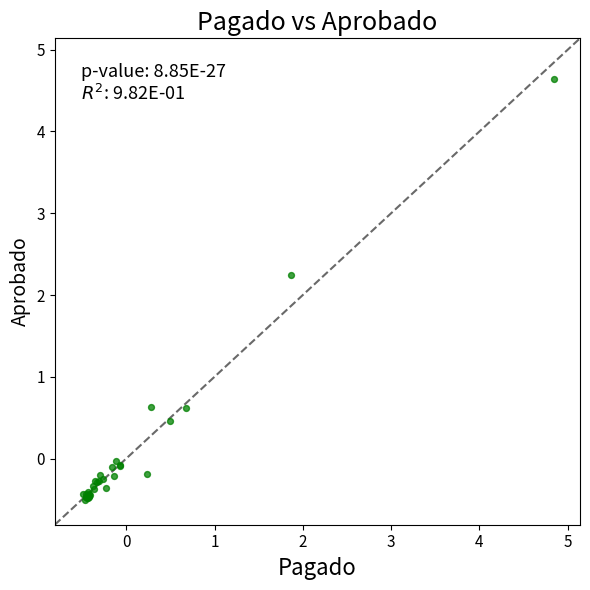

What Y value in the scatter plot is closest to 2?

2.2